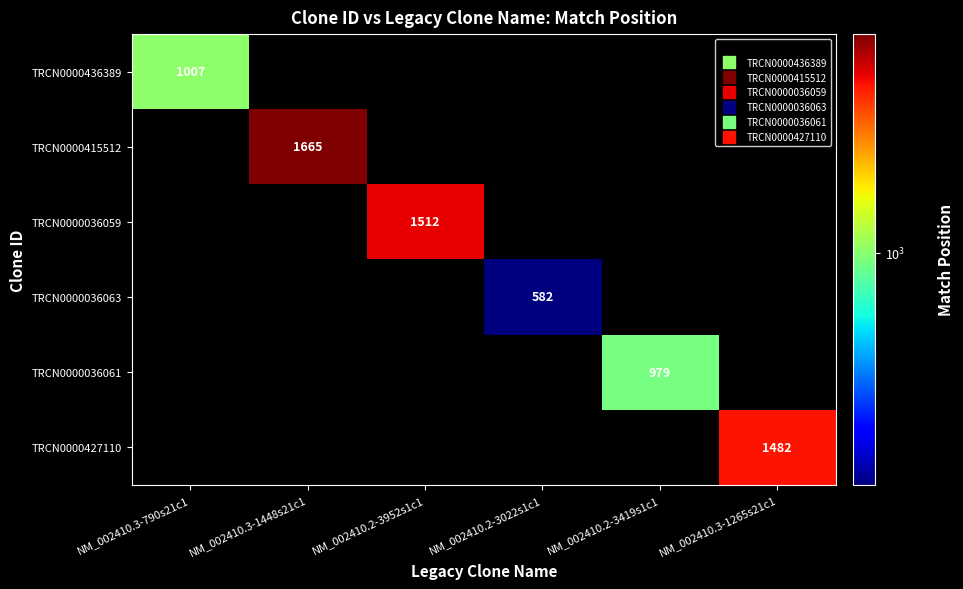

What is the smallest value displayed?

582.0